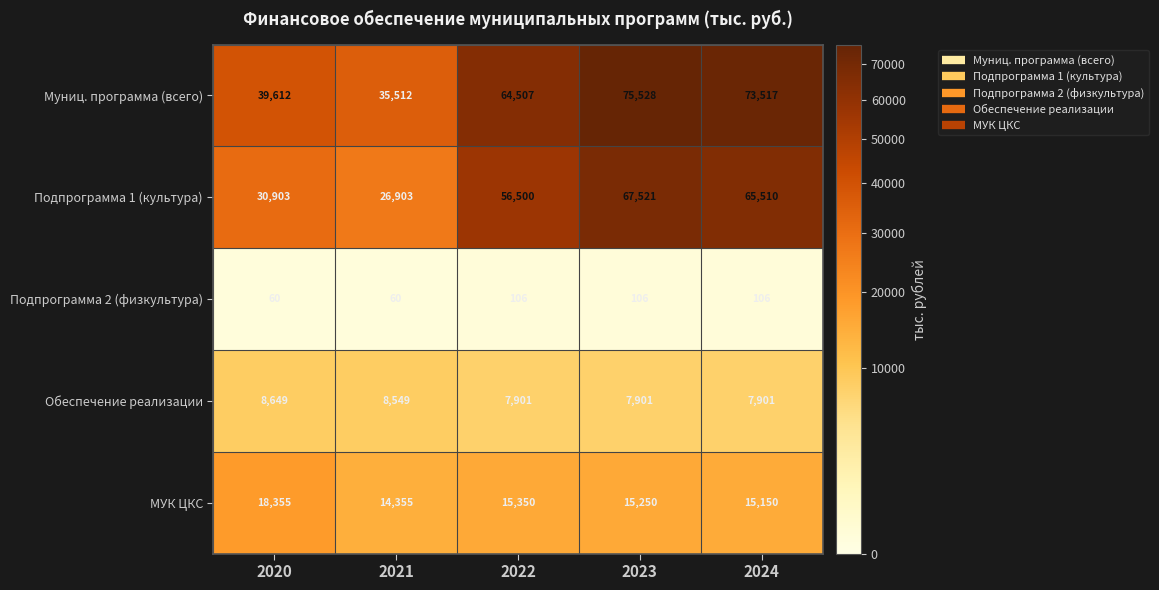

Which series has the widest spread of values?

Подпрограмма 1 (культура)